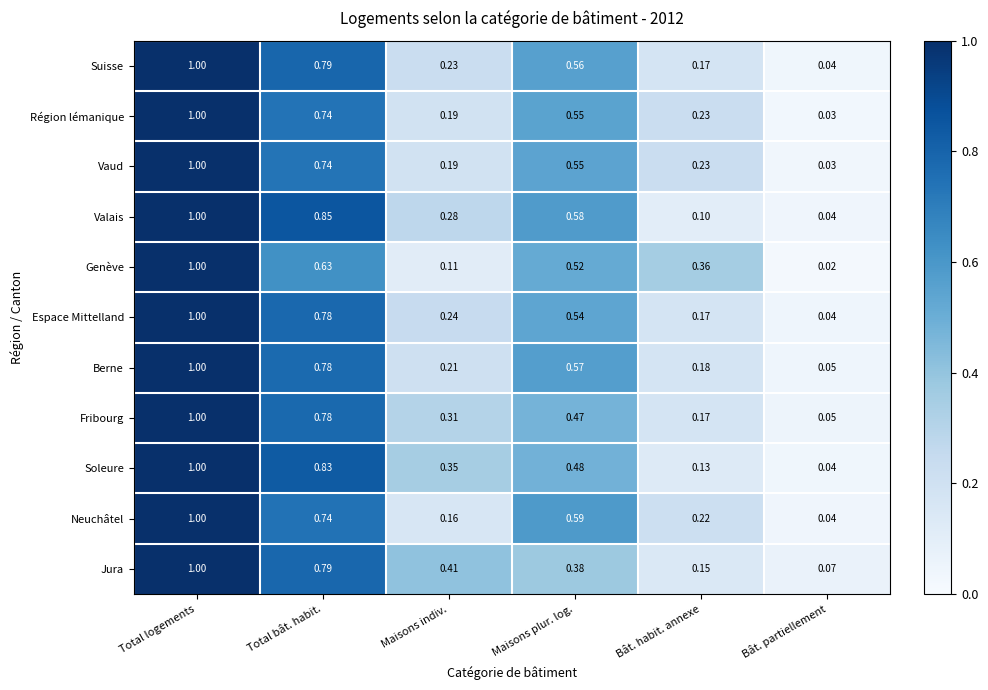

Which series has the largest total across all categories?

Valais